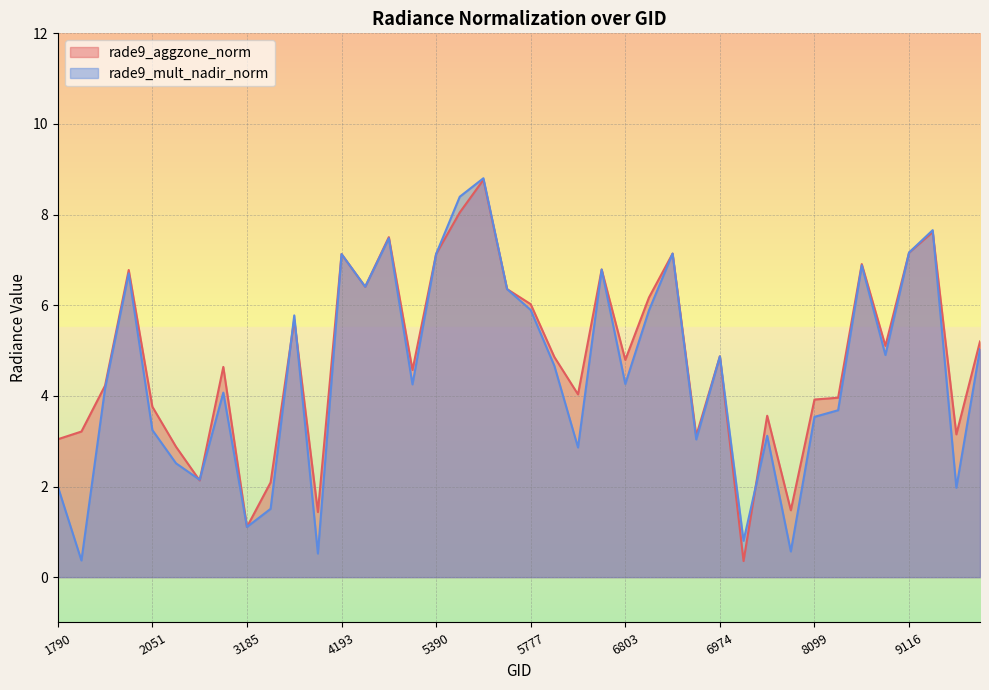

Rank the series at 6938 from lowest to highest value.

rade9_mult_nadir_norm, rade9_aggzone_norm